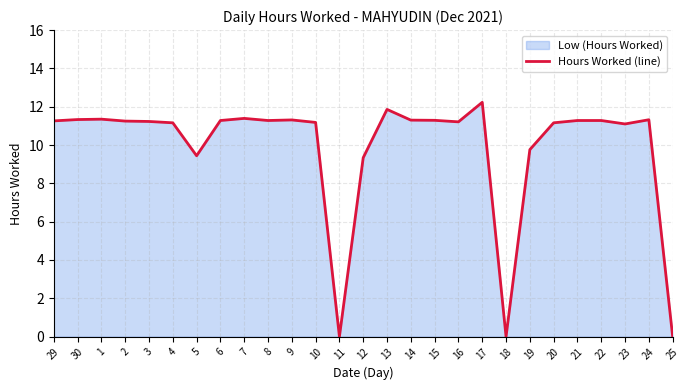

List the labels in order of value, smallest first.

11, 18, 25, 12, 5, 19, 23, 4, 20, 10, 16, 3, 2, 29, 6, 8, 21, 22, 15, 14, 9, 24, 30, 1, 7, 13, 17